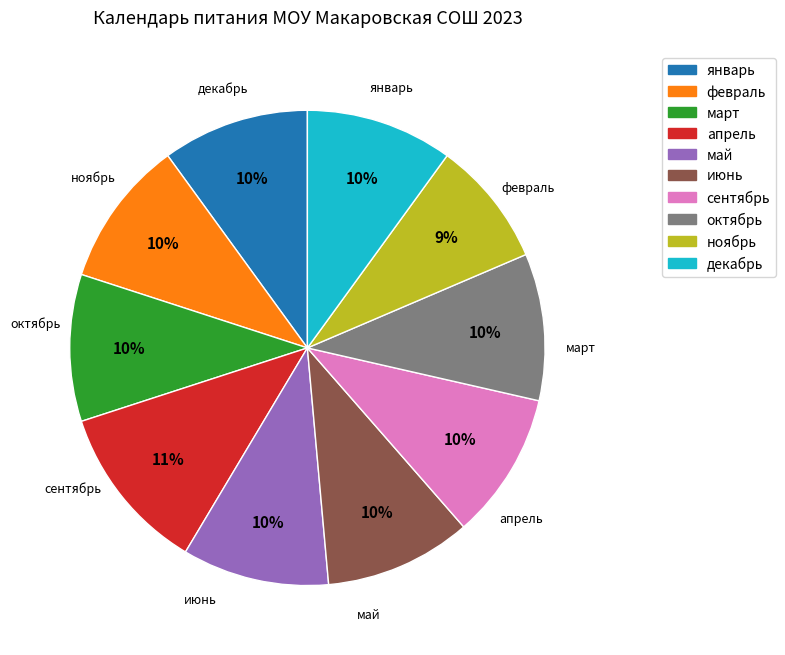

How much of the chart is everything except июнь?

90.0%